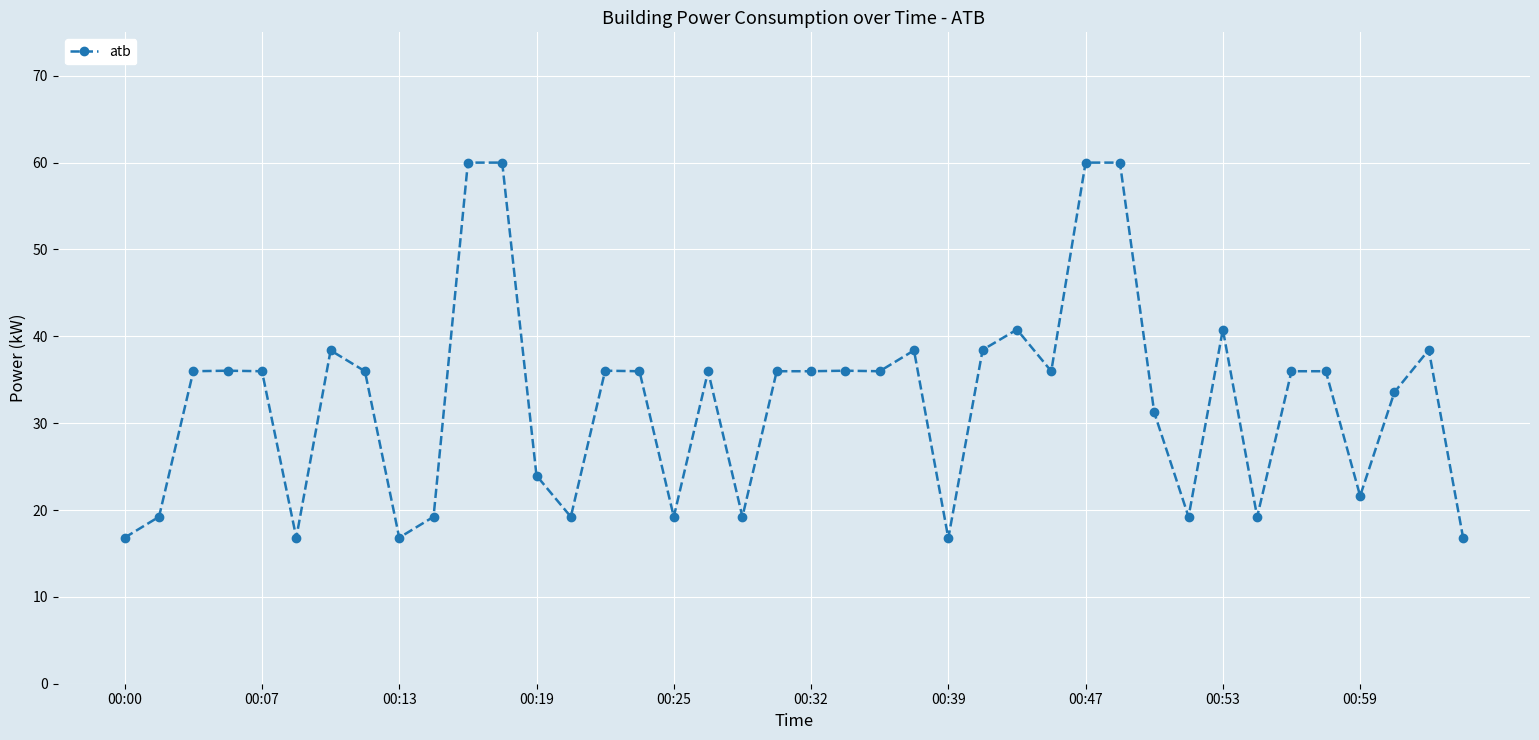

What is the minimum value shown in the chart?

16.8